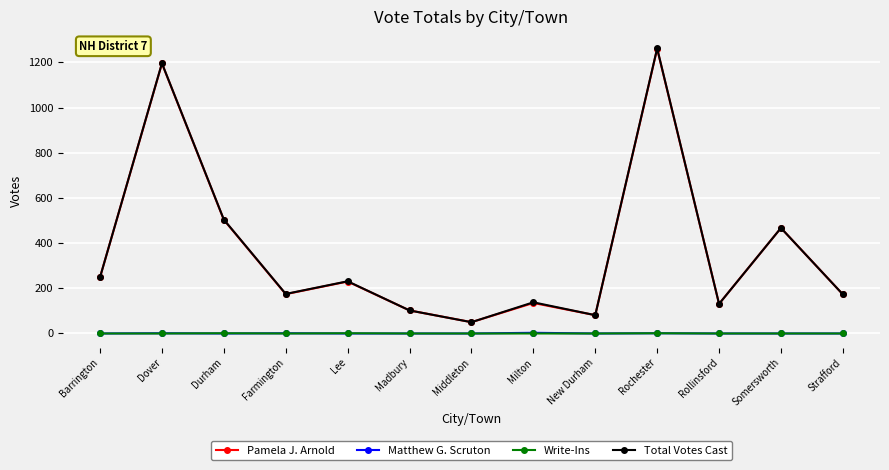

What are all the series names shown in the legend?

Pamela J. Arnold, Matthew G. Scruton, Write-Ins, Total Votes Cast